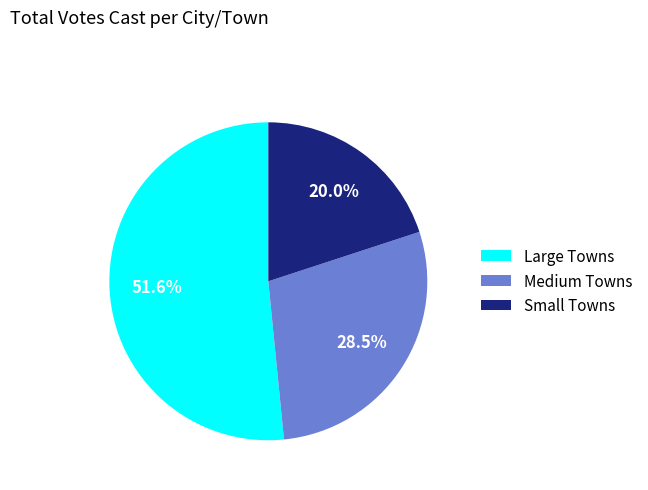

Does any single category account for the majority?

Yes